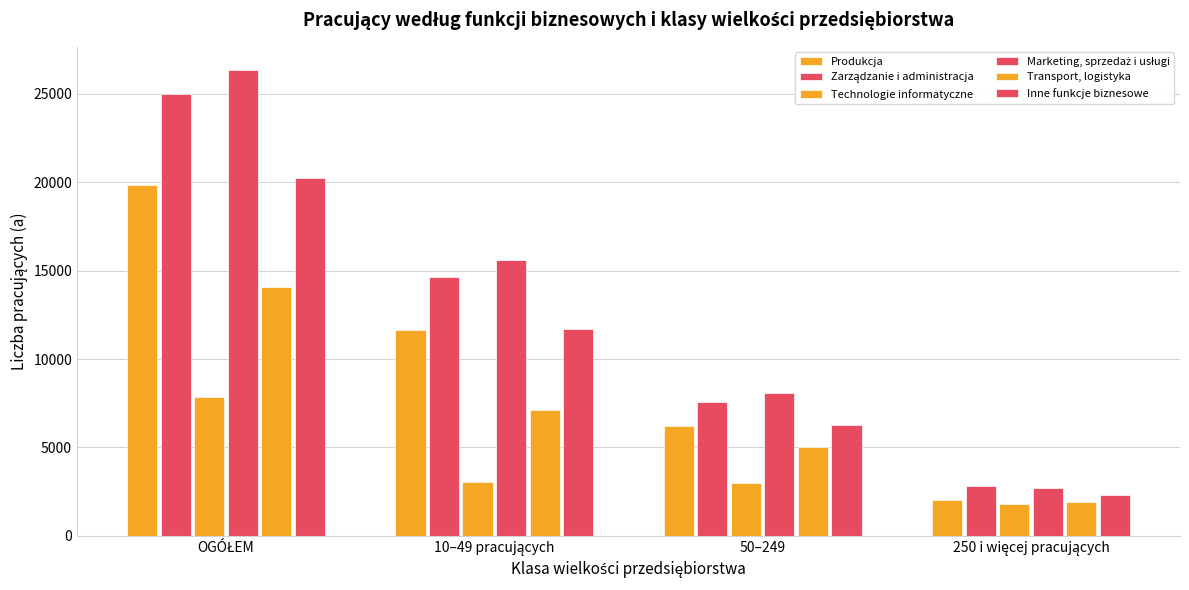

List the series in order of their peak value, highest first.

Marketing, sprzedaż i usługi, Zarządzanie i administracja, Inne funkcje biznesowe, Produkcja, Transport, logistyka, Technologie informatyczne